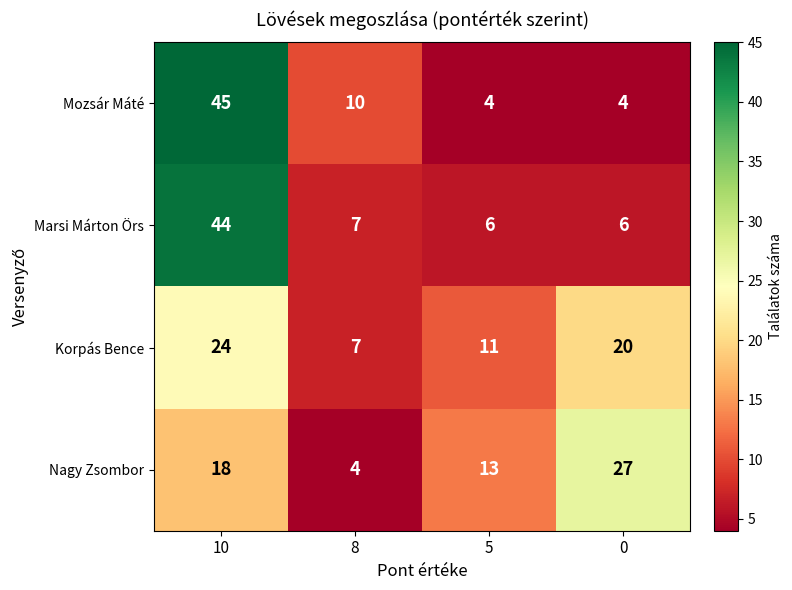

Is the value of Korpás Bence at 0 greater than the value of Mozsár Máté at 8?

Yes